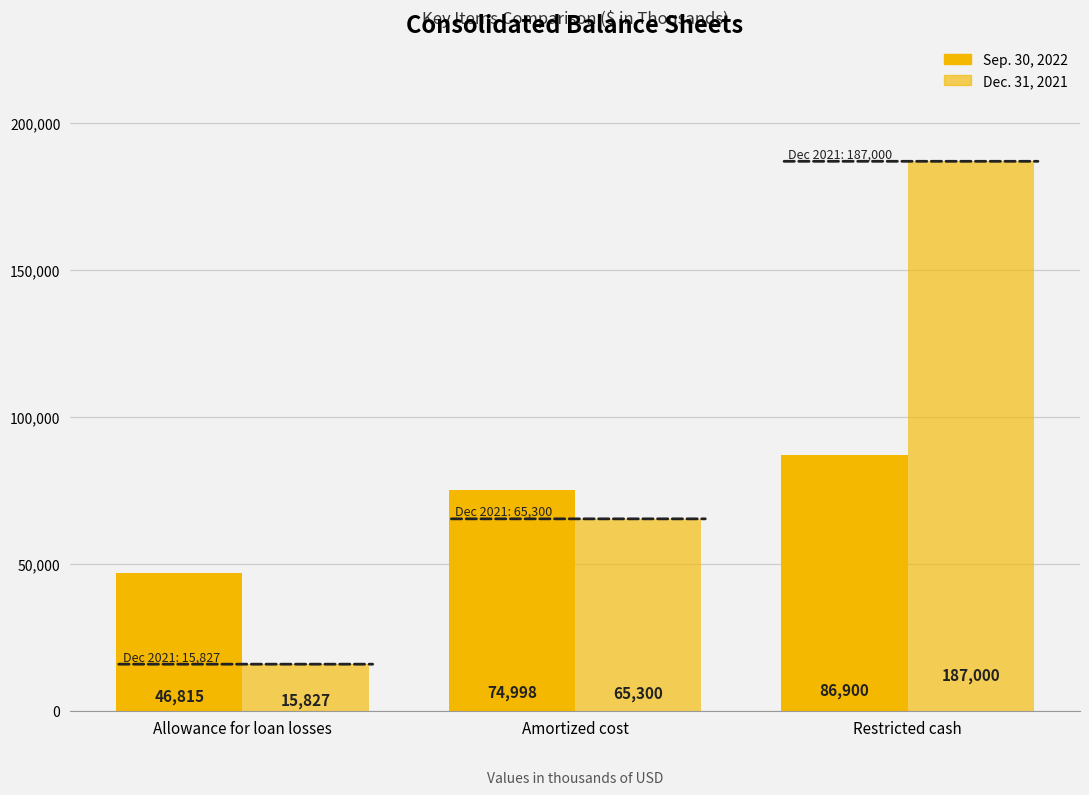

Is the value of Dec. 31, 2021 at Amortized cost greater than the value of Sep. 30, 2022 at Allowance for loan losses?

Yes